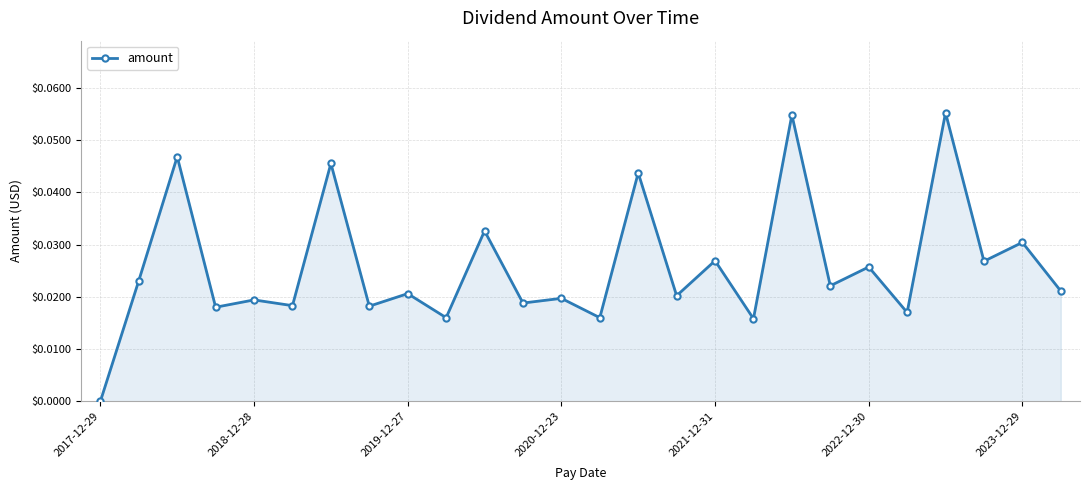

True or false: the data has more than 2 interior local peaks.

True